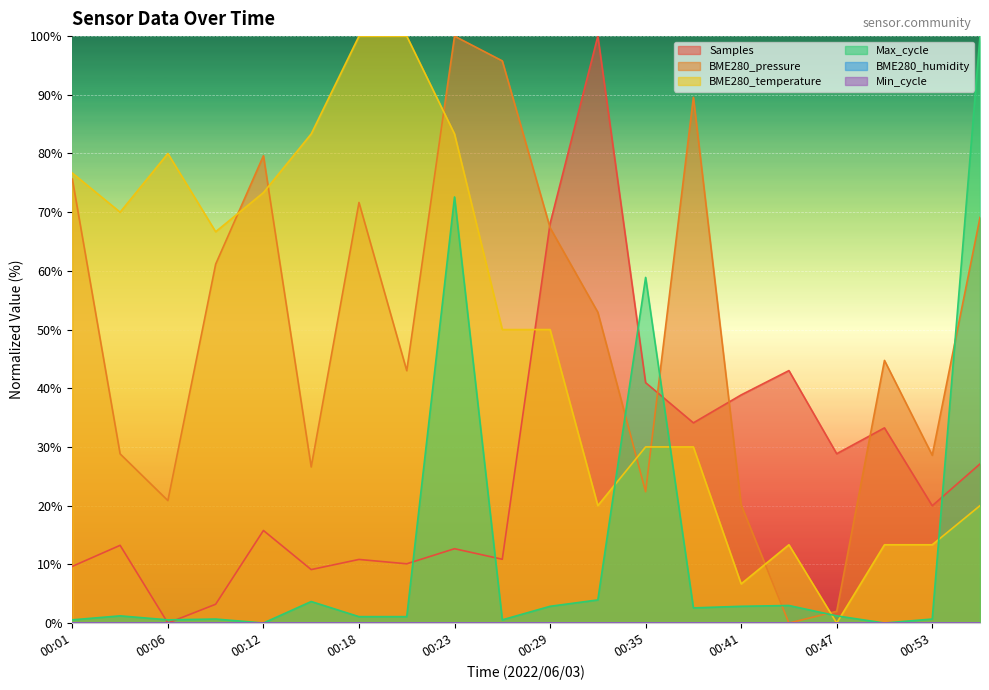

At which label does Max_cycle reach its minimum?

00:12